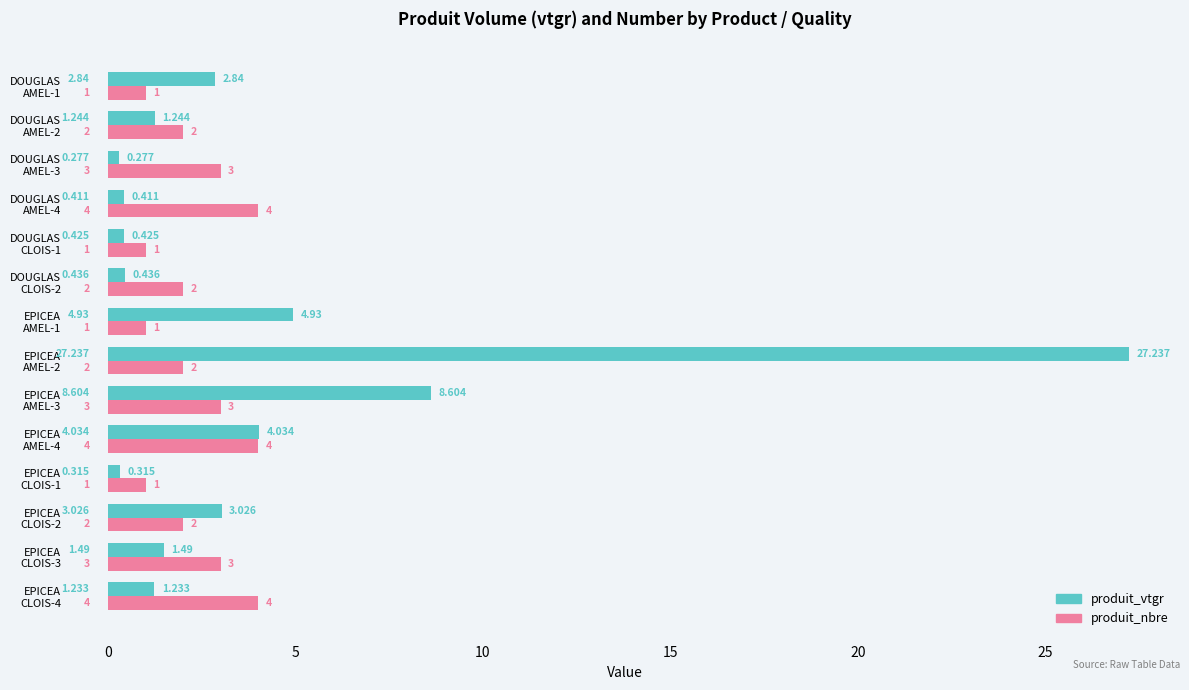

At which label does produit_vtgr reach its minimum?

DOUGLAS
AMEL-3